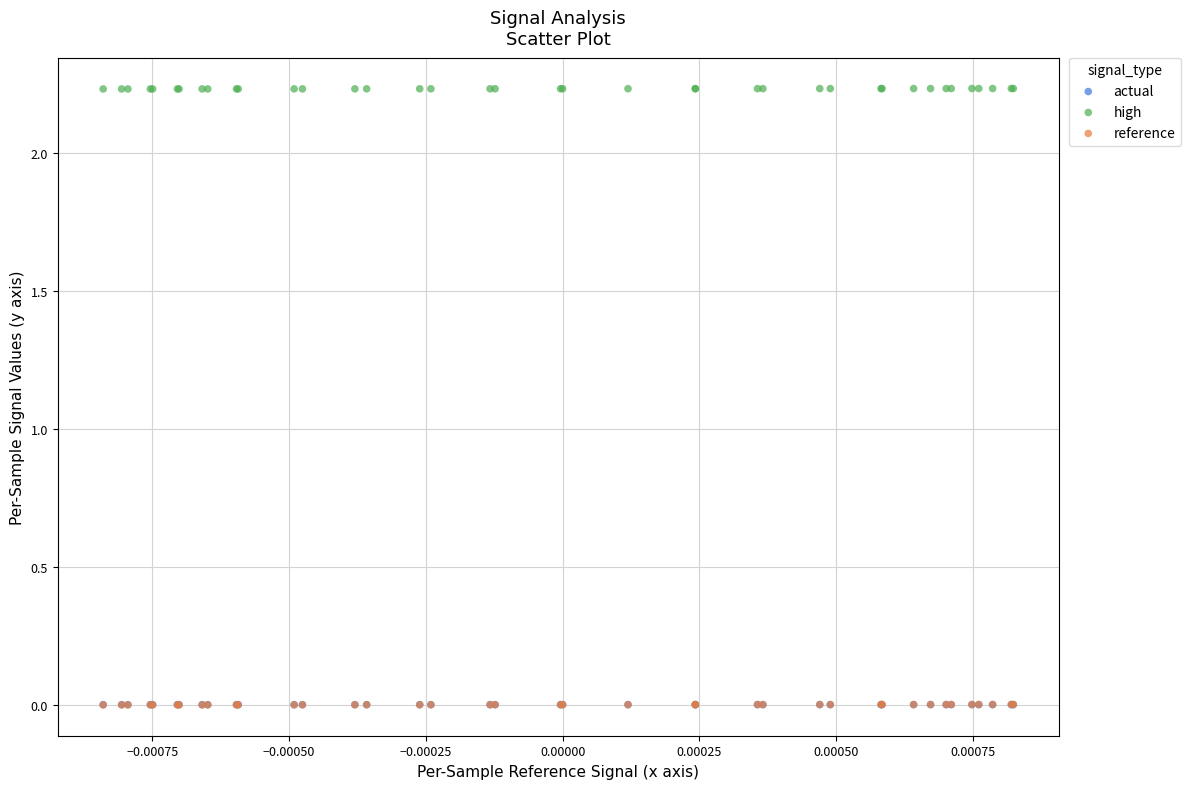

Which series reaches the maximum Y coordinate?

high